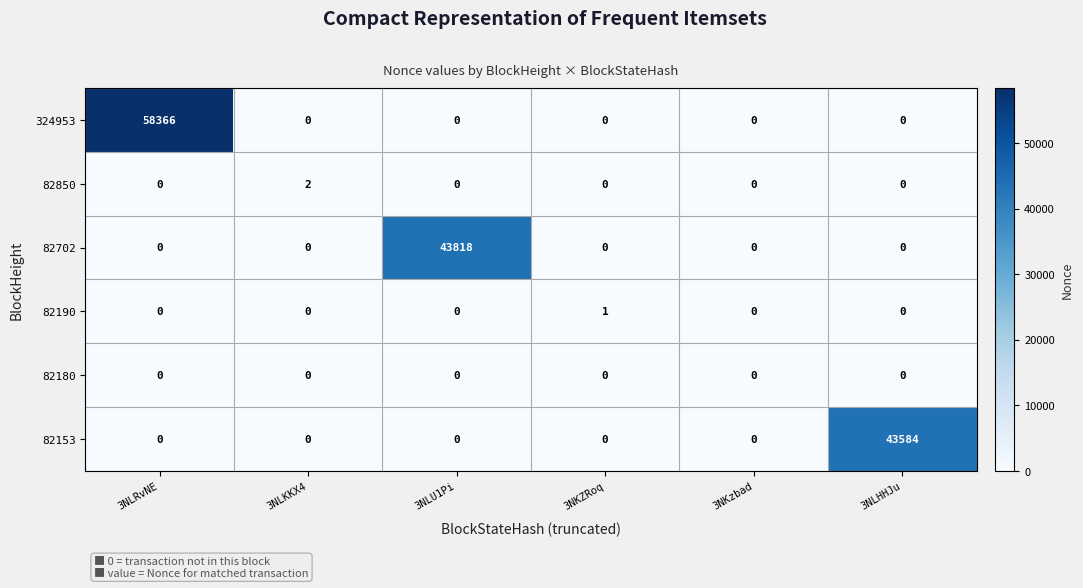

List the series in order of their peak value, highest first.

324953, 82702, 82153, 82850, 82190, 82180